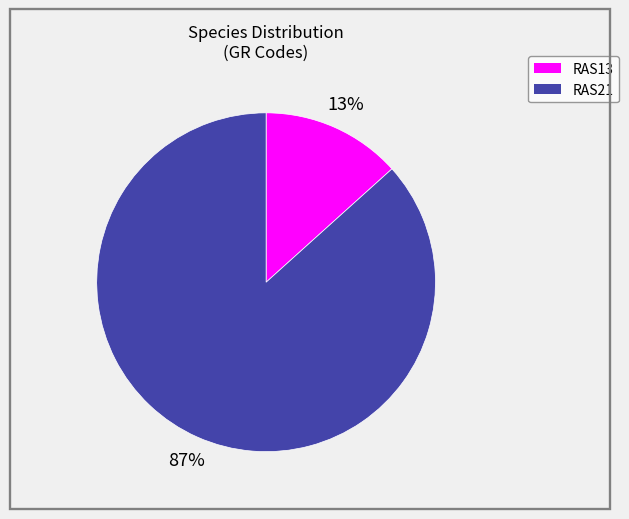

Do RAS21 and RAS13 together represent more than half of the pie?

Yes